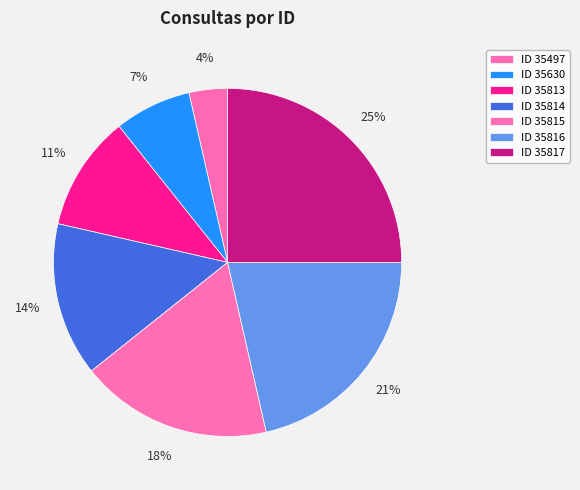

Count the number of slices in the pie.

7